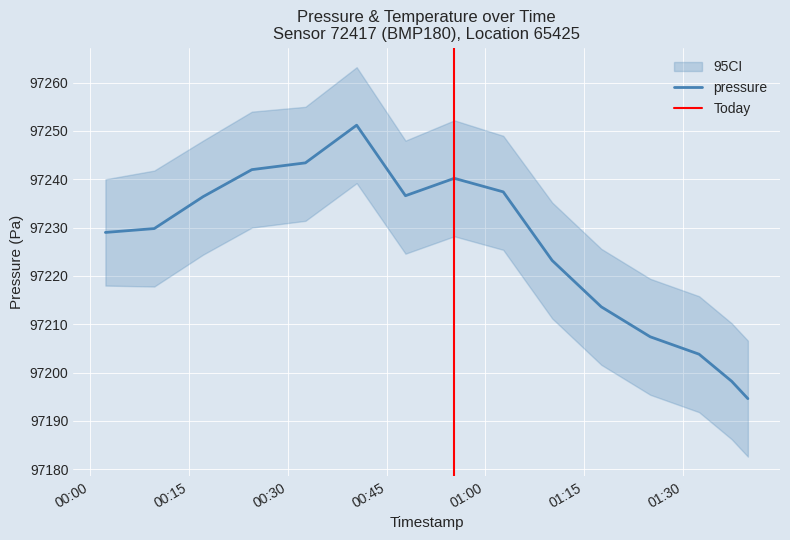

True or false: pressure has a value of 65963.9 at 2023-01-15T01:02:43.

False